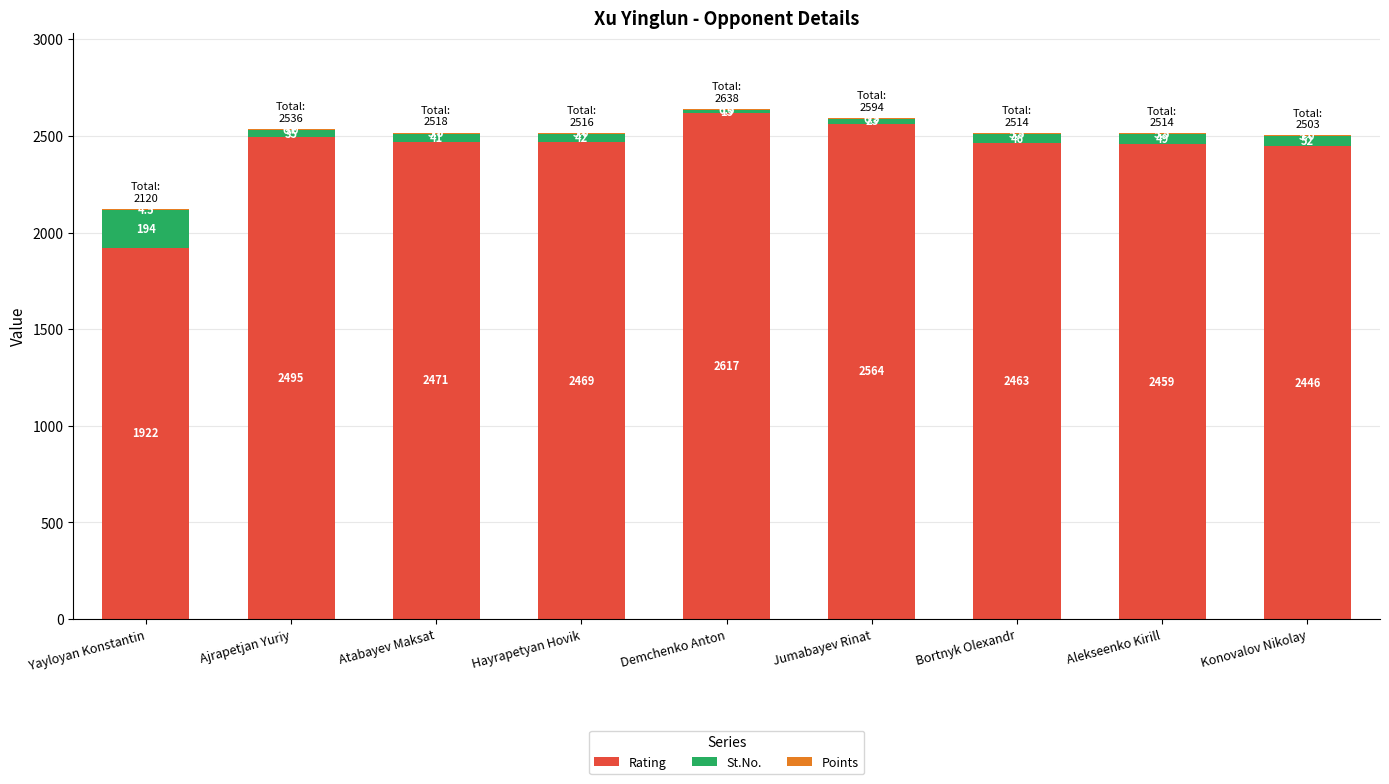

Read the Rating value at Konovalov Nikolay.

2446.0